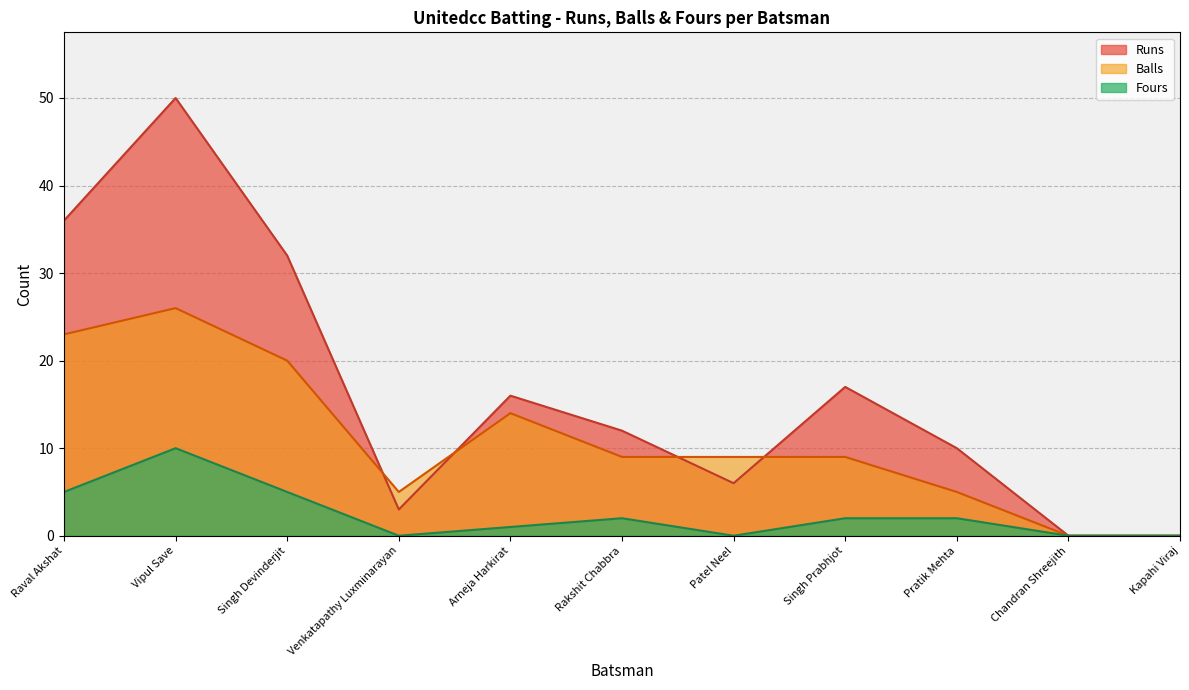

Which series ends up on top after the final intersection of Balls and Runs?

Runs